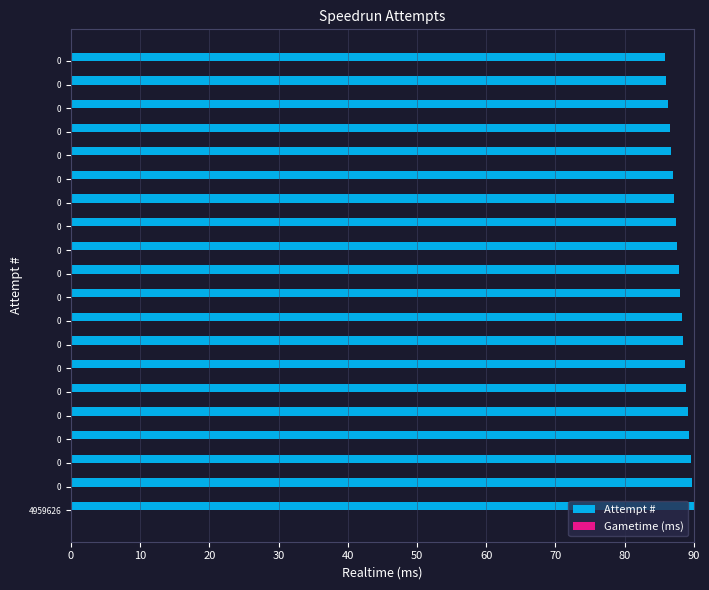

How many data points does each series have?

20